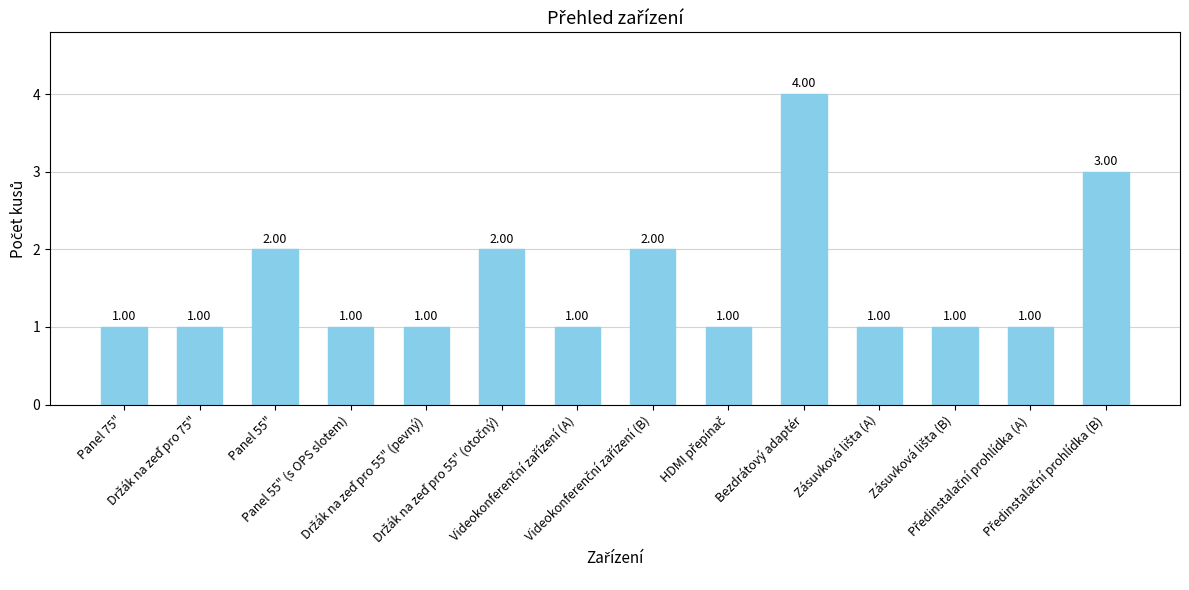

What is the sum of all values?

22